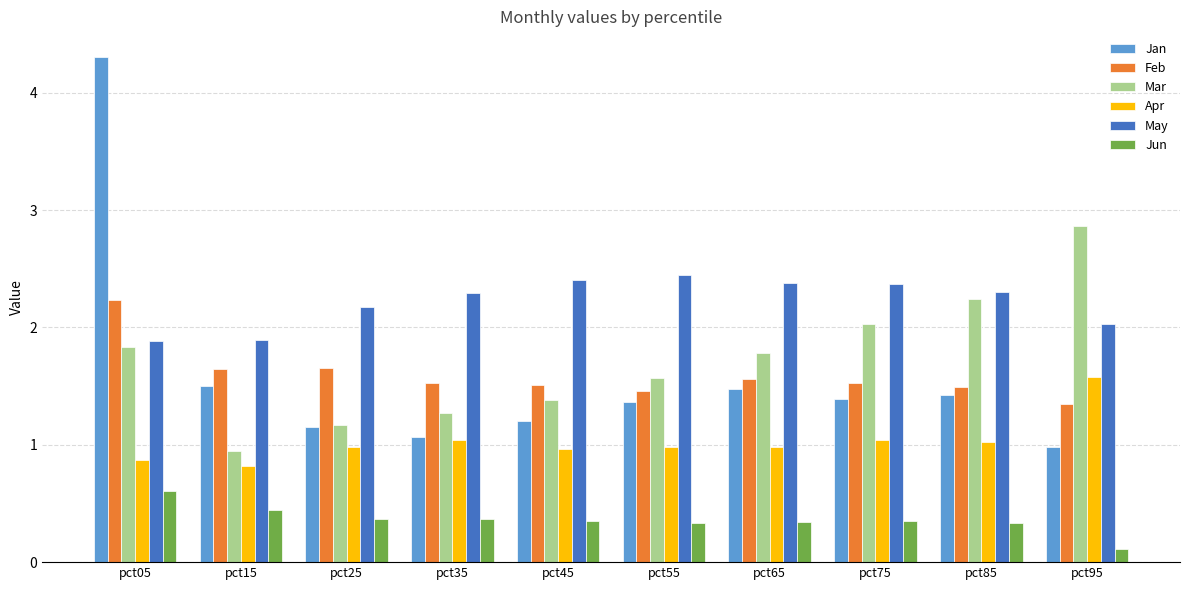

What are all the series names shown in the legend?

Jan, Feb, Mar, Apr, May, Jun